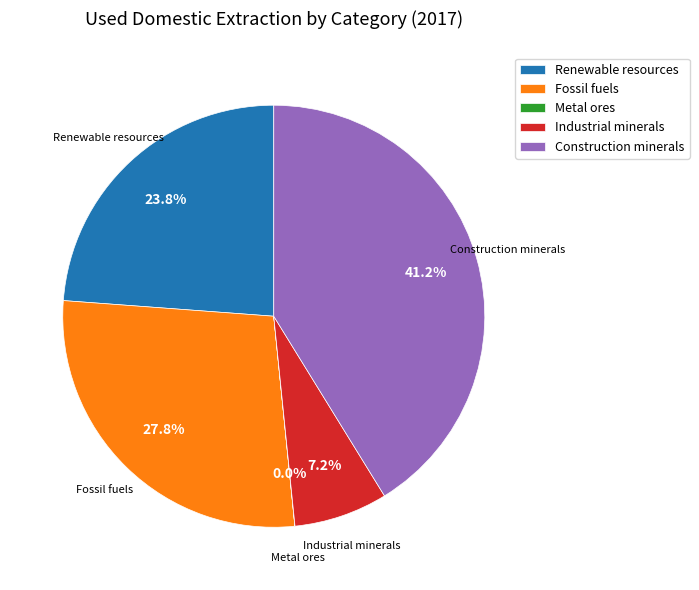

Is there any slice that represents more than half of the pie?

No